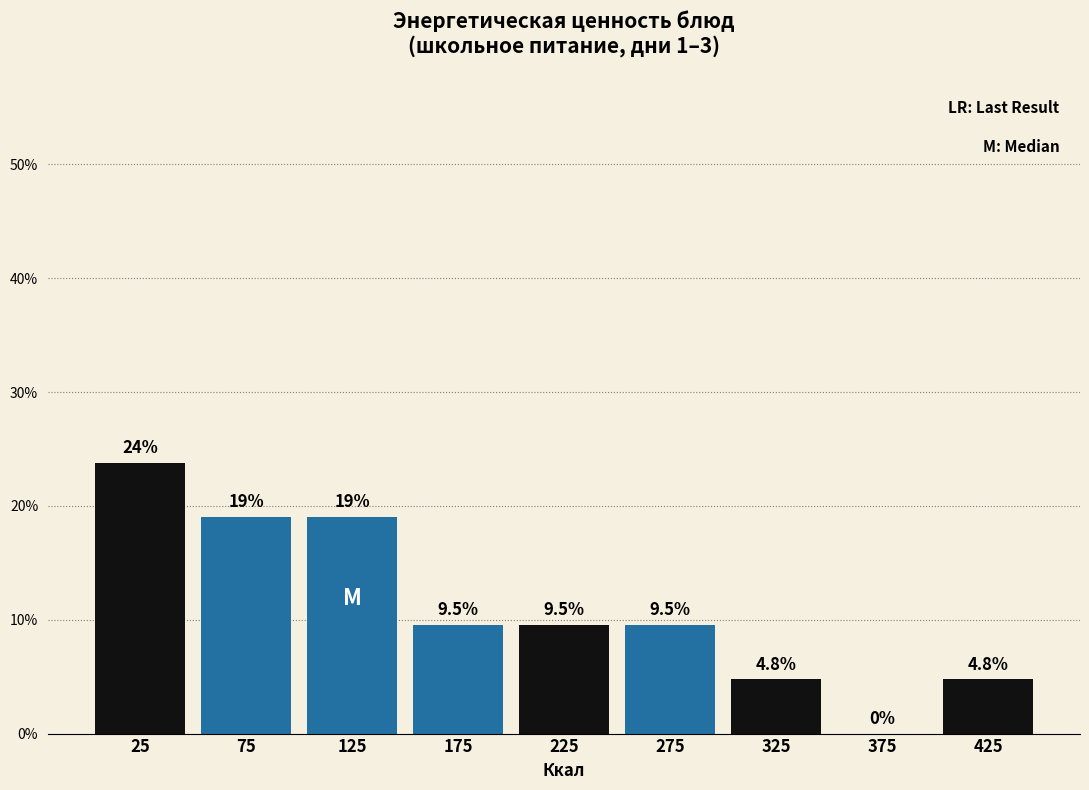

Which range on the x-axis has the tallest bar?

0 to 50